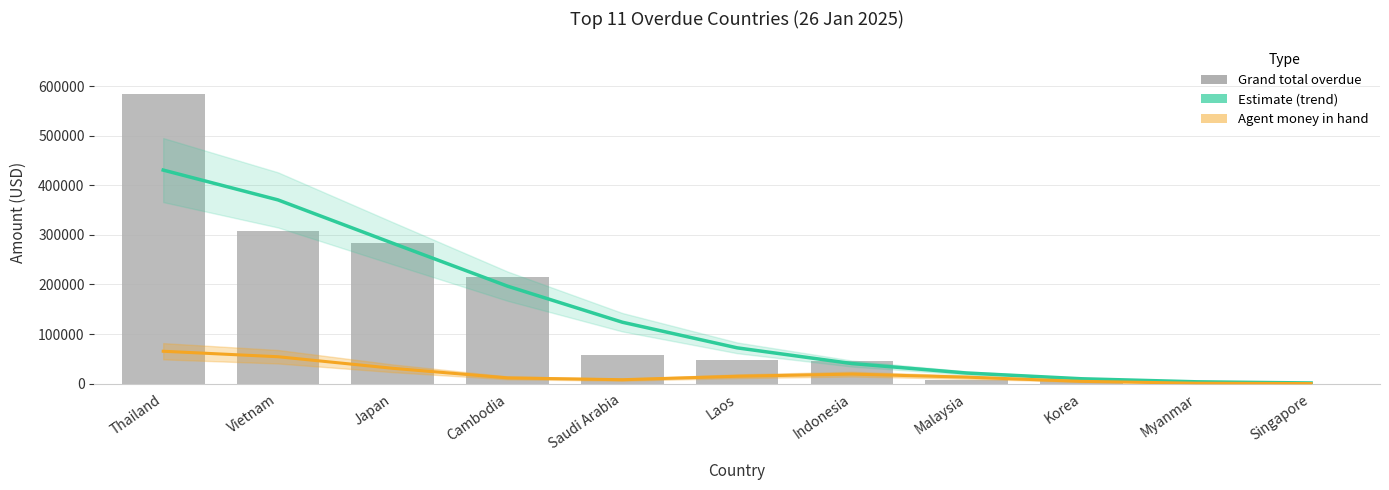

What is the sum of the Agent money (abs) values at Thailand and Vietnam?

119647.9